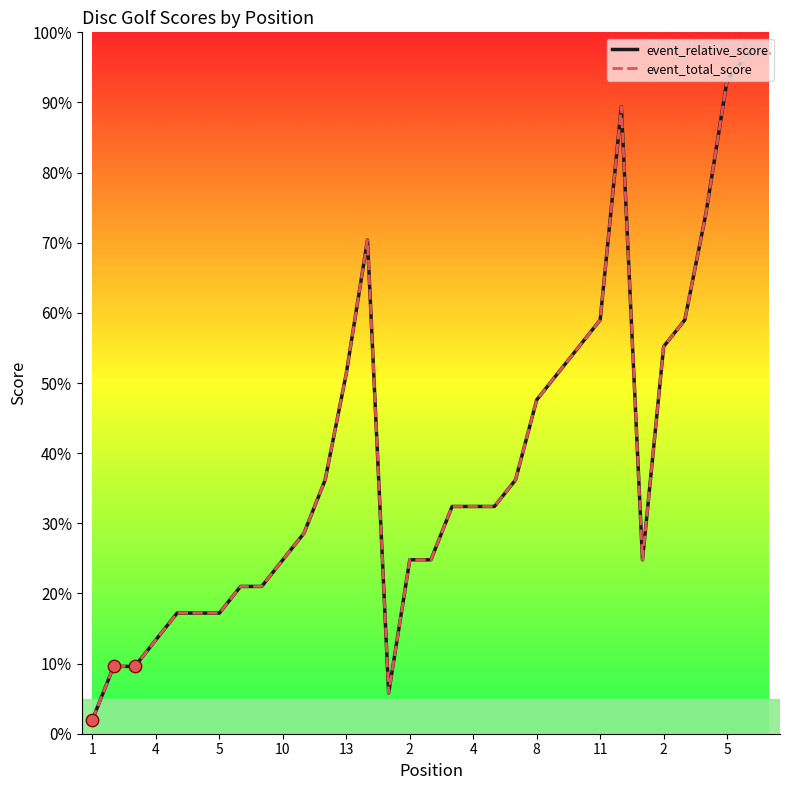

Is this an area chart (filled region under the line)?

No